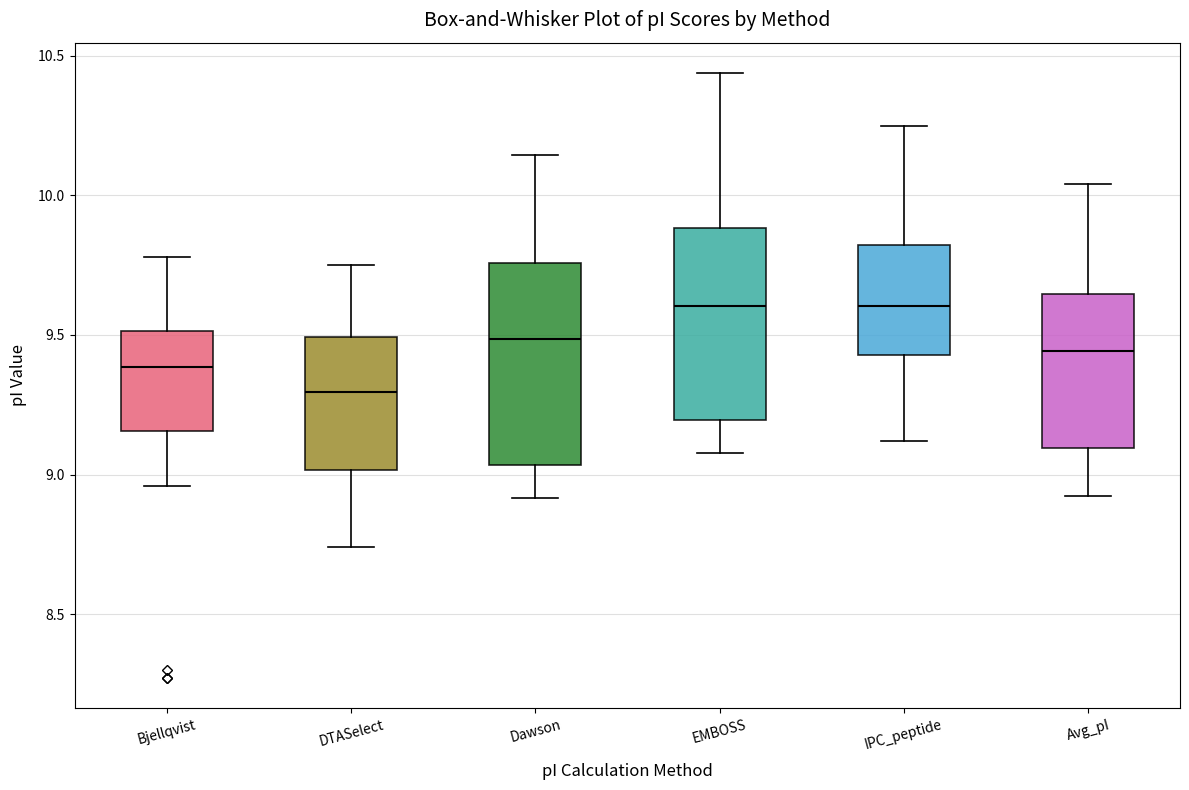

Where is the upper edge of the box for Bjellqvist on the y-axis? The values are not printed on the chart, so give them approximately, as read against the axis.

9.50